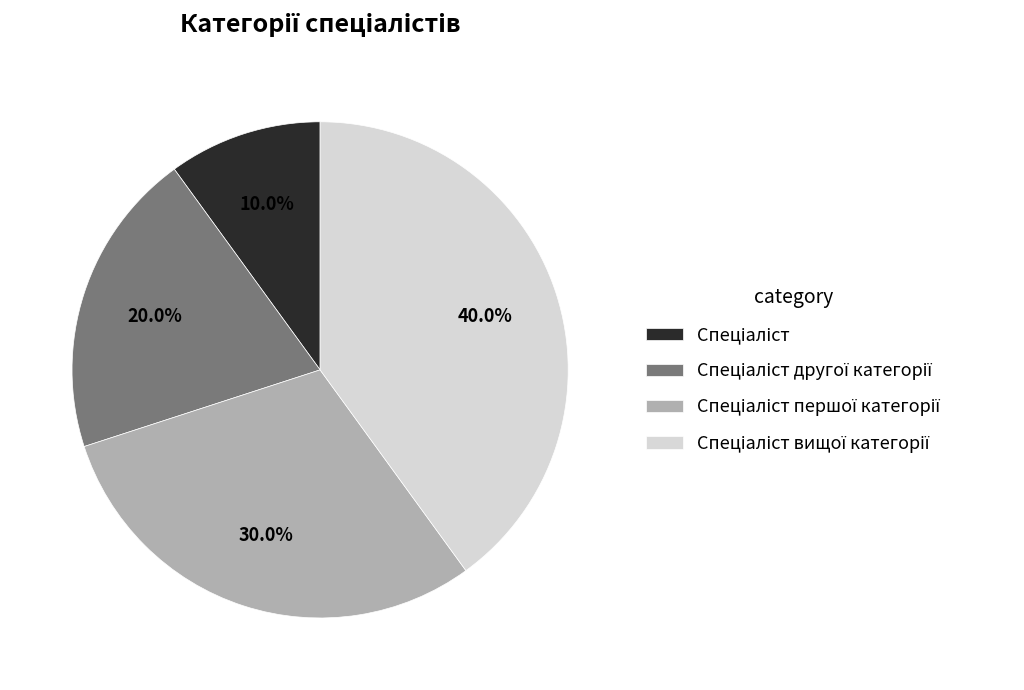

Is there a majority slice in this chart?

No